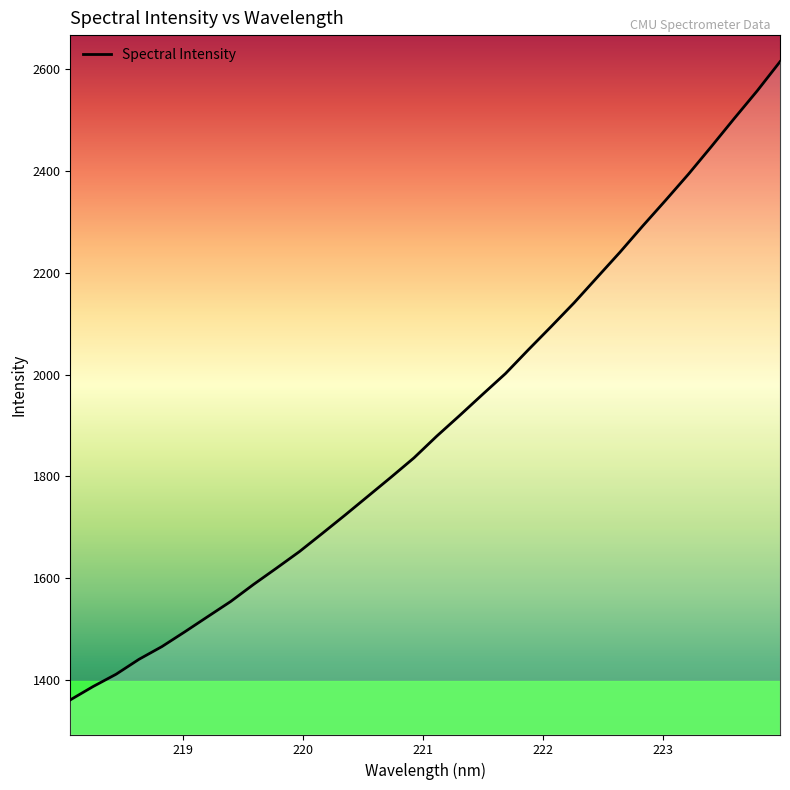

What is the sum of all values?

60937.0